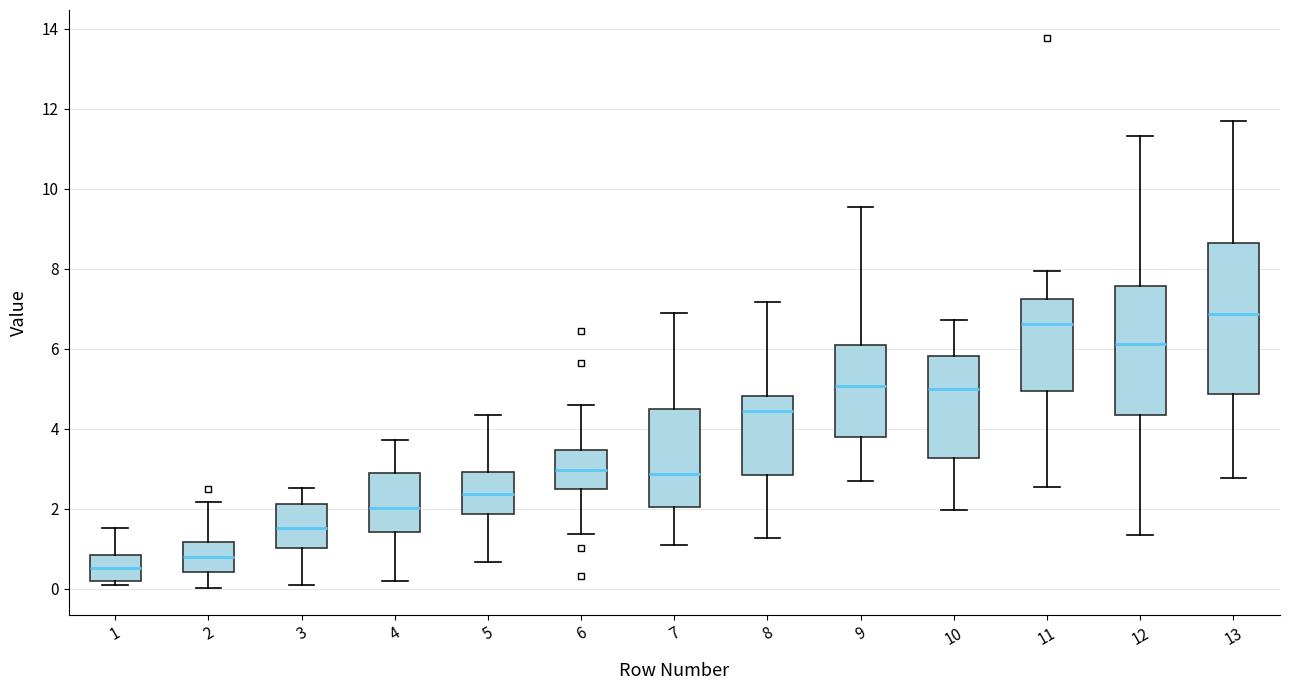

Reading left to right, read every box against the y-axis: the position of its median line, the range the box covers, and the ends of its whiskers. The values are not printed on the chart, so give them approximately, as read against the axis.

1: median 0.6, box 0.2 to 0.8, whiskers 0.0 to 1.6
2: median 0.8, box 0.4 to 1.2, whiskers 0.0 to 2.2
3: median 1.6, box 1.0 to 2.2, whiskers 0.0 to 2.6
4: median 2.0, box 1.4 to 2.8, whiskers 0.2 to 3.8
5: median 2.4, box 1.8 to 3.0, whiskers 0.6 to 4.4
6: median 3.0, box 2.4 to 3.4, whiskers 1.4 to 4.6
7: median 2.8, box 2.0 to 4.4, whiskers 1.0 to 6.8
8: median 4.4, box 2.8 to 4.8, whiskers 1.2 to 7.2
9: median 5.0, box 3.8 to 6.0, whiskers 2.6 to 9.6
10: median 5.0, box 3.2 to 5.8, whiskers 2.0 to 6.8
11: median 6.6, box 5.0 to 7.2, whiskers 2.6 to 8.0
12: median 6.2, box 4.4 to 7.6, whiskers 1.4 to 11.4
13: median 6.8, box 4.8 to 8.6, whiskers 2.8 to 11.6